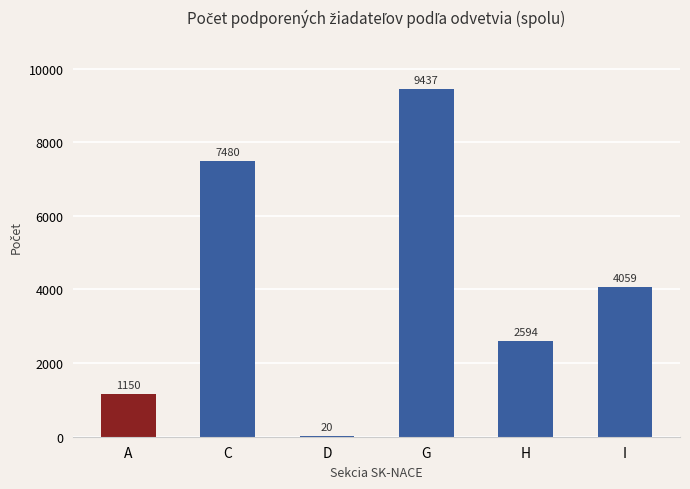

Which label corresponds to the largest value in the chart?

G